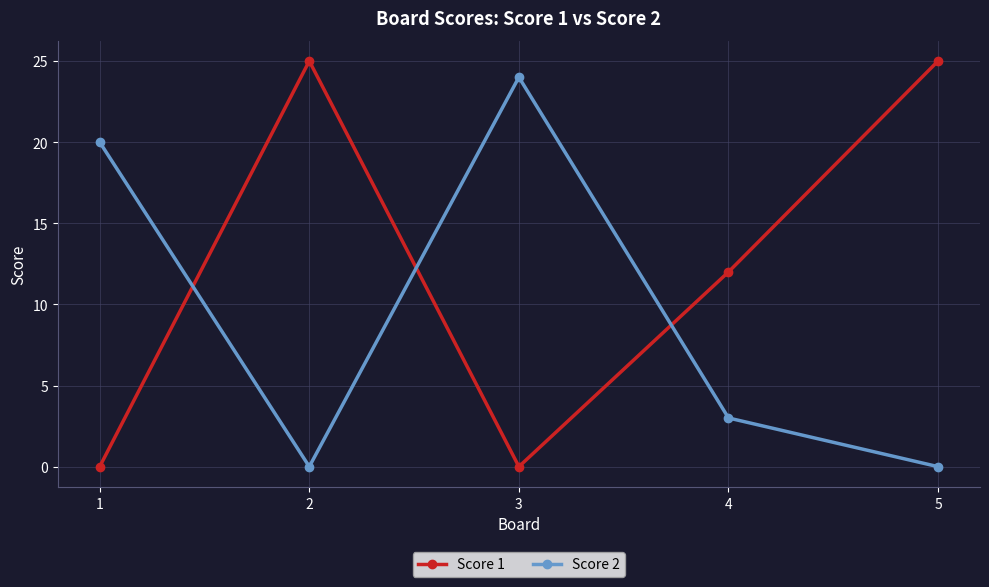

What is the difference between the maximum and minimum values in the Score 1 series?

25